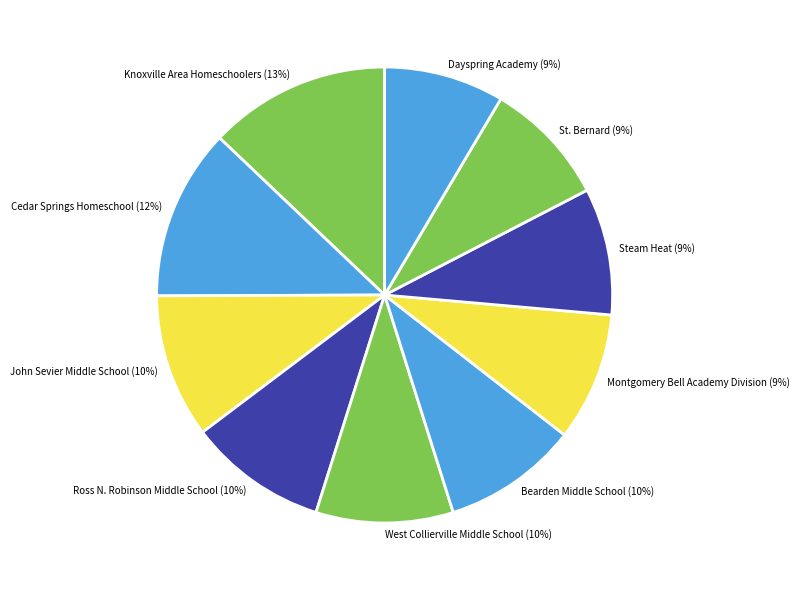

Combined, do Dayspring Academy (9%) and Knoxville Area Homeschoolers (13%) account for over 50%?

No